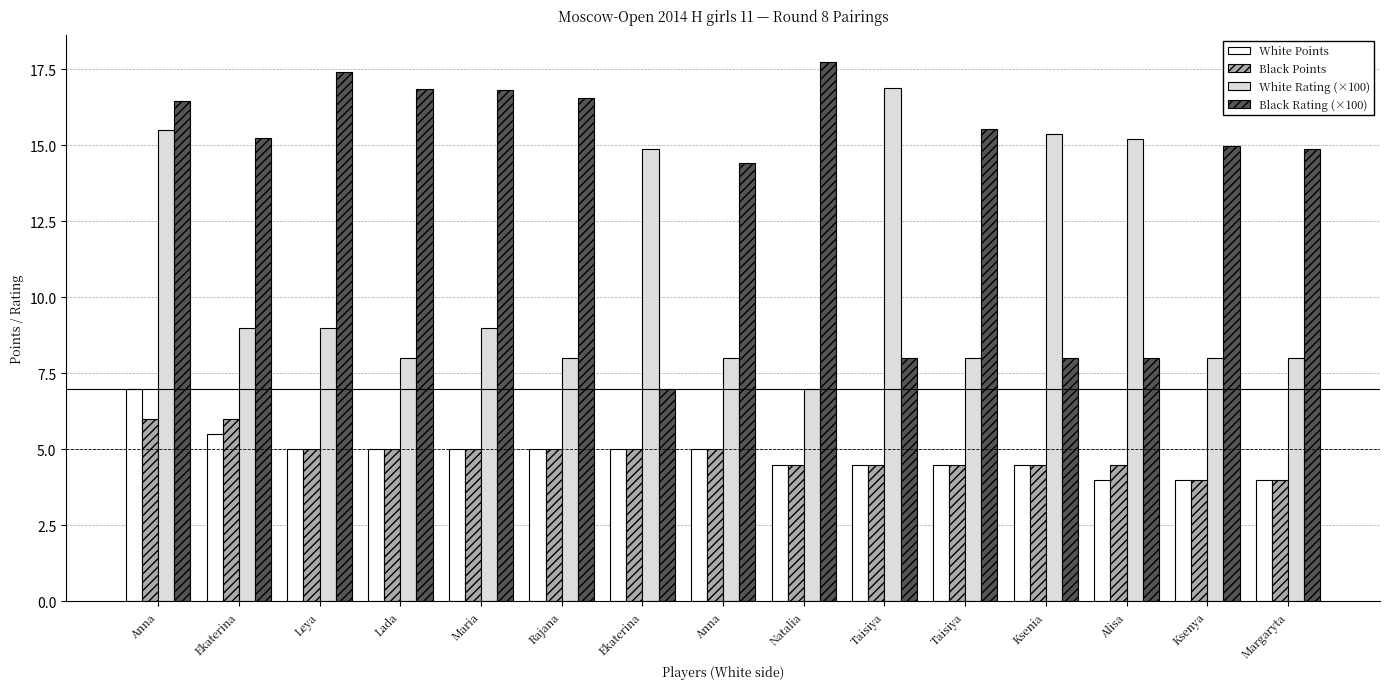

How many values in the Black Points series are below 5?

7